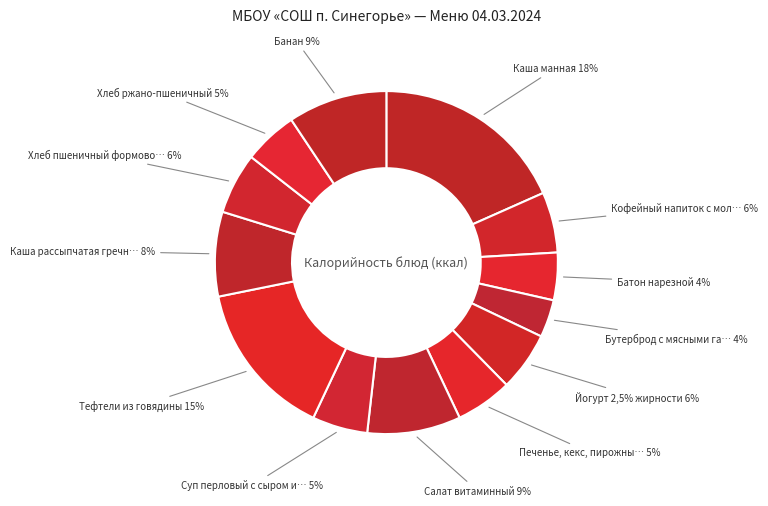

How many segments does this pie chart have?

13